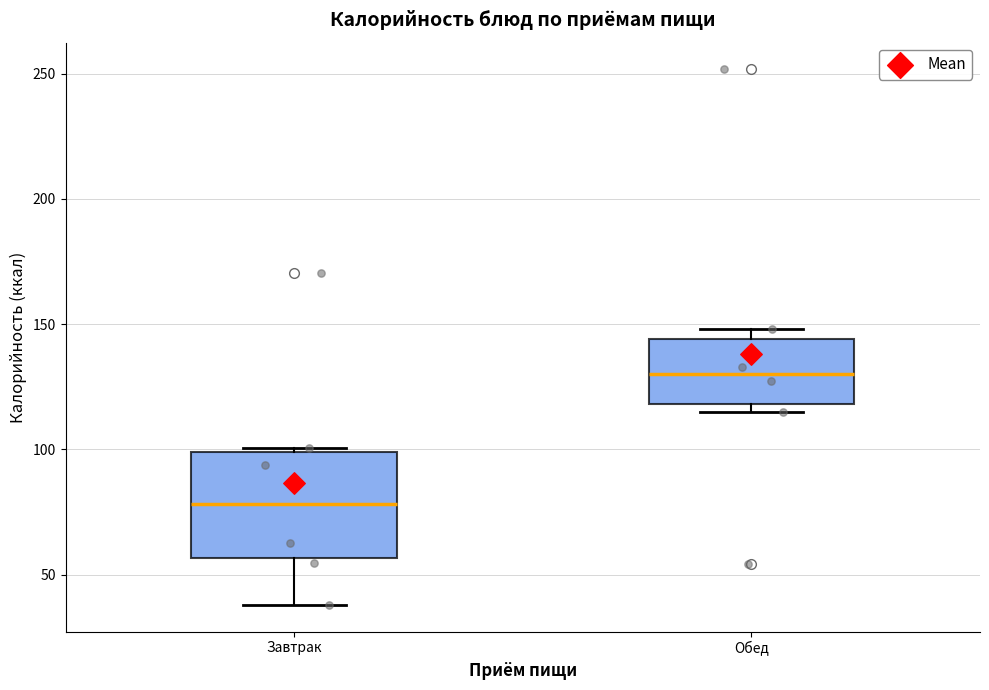

Which box has the lowest median line?

Завтрак